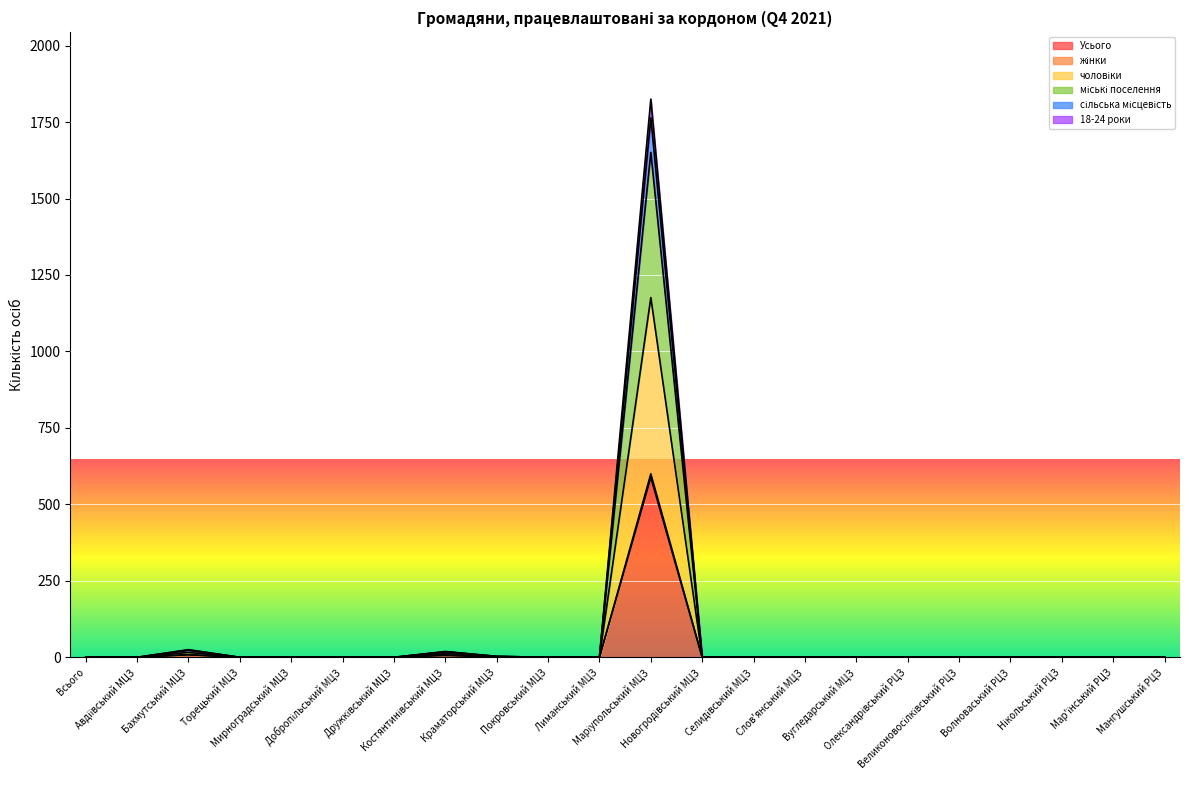

What is the difference between the maximum and second lowest values in the Усього series?

588